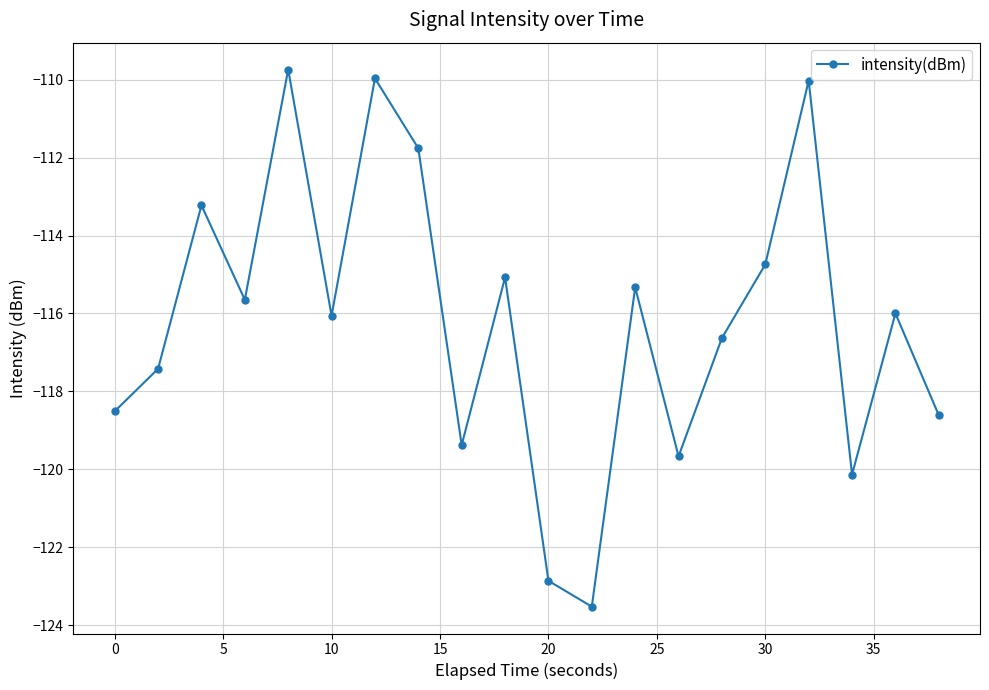

What is the value of the 9th point from the left?

-119.4